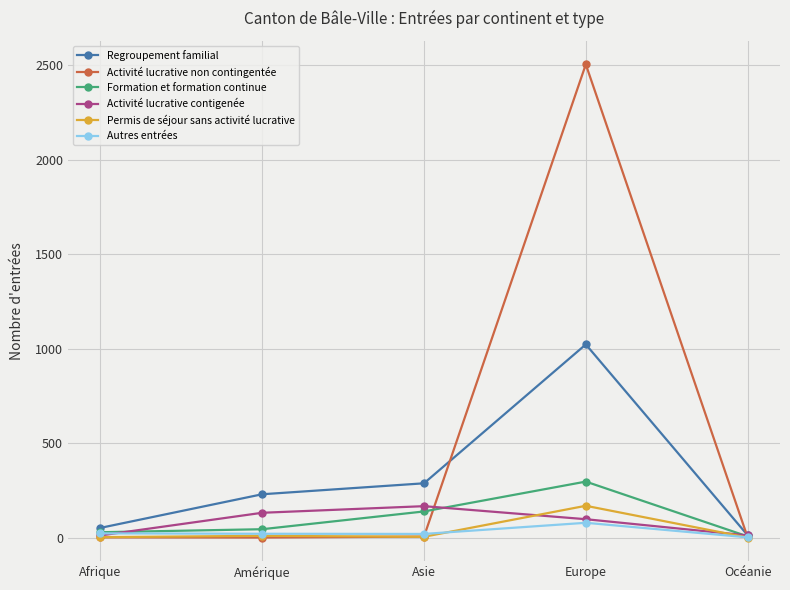

What is the sum of all Activité lucrative non contingentée values?

2511